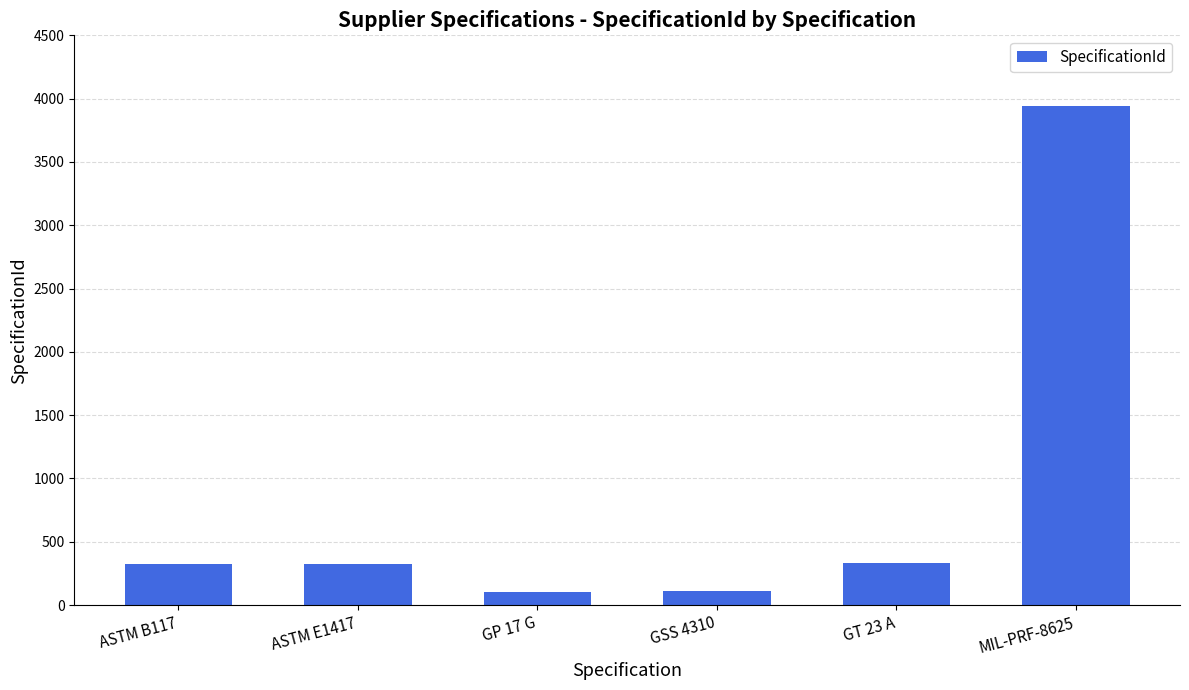

What is the average value?

855